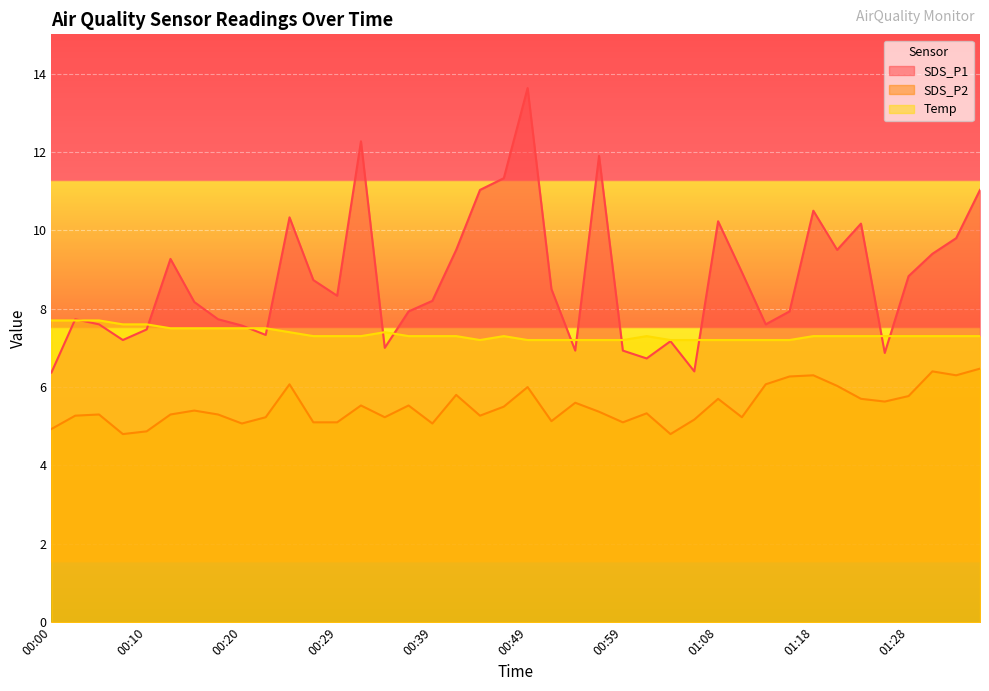

What is the average value of the Temp series?

7.3